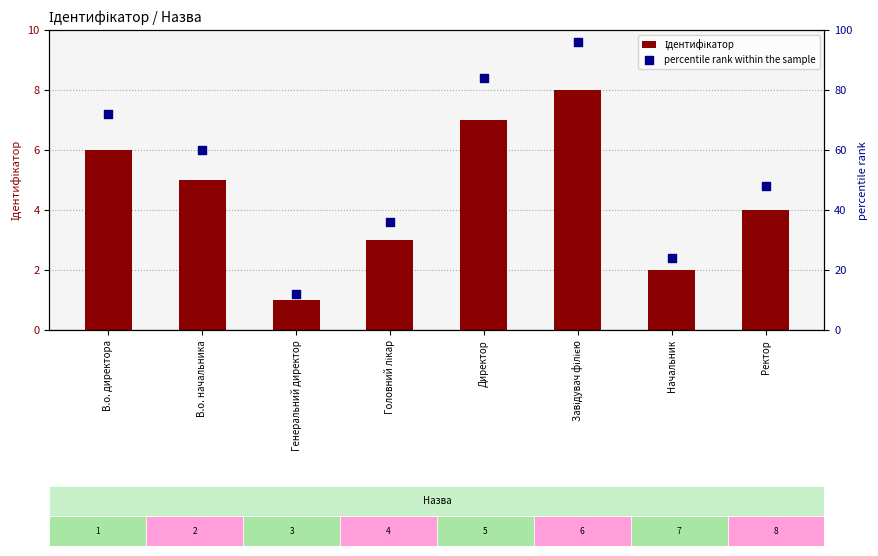

What are all the series names shown in the legend?

Ідентифікатор, percentile rank within the sample